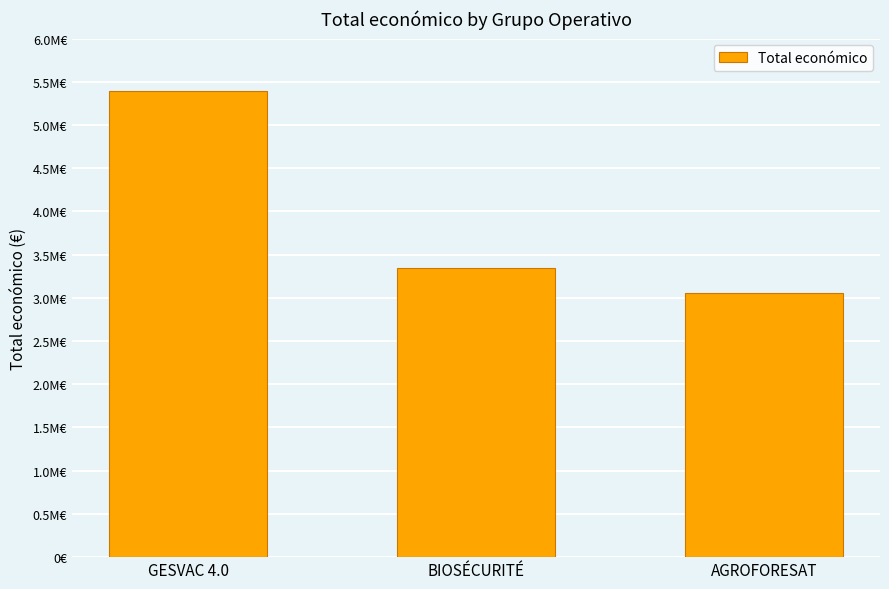

Rank the categories by value from highest to lowest.

GESVAC 4.0, BIOSÉCURITÉ, AGROFORESAT